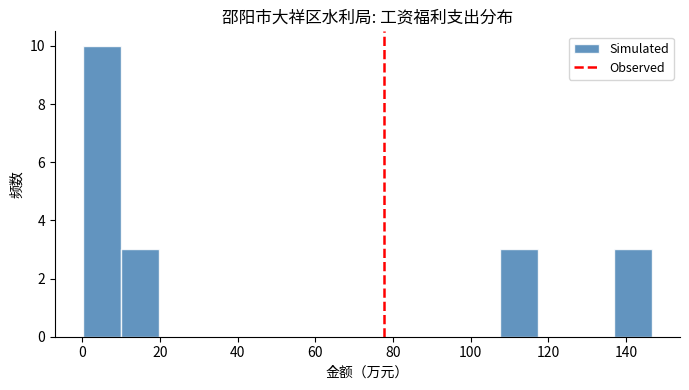

Reading left to right, list every bar in this chart as the range it spans on the x-axis followed by its height. Neither the bar edges nor the heights are printed on the chart, so give them approximately, as read against the axes.

0 to 10: 10
10 to 20: 3
20 to 30: 0
30 to 40: 0
40 to 50: 0
50 to 58: 0
58 to 68: 0
68 to 78: 0
78 to 88: 0
88 to 98: 0
98 to 108: 0
108 to 118: 3
118 to 128: 0
128 to 136: 0
136 to 146: 3